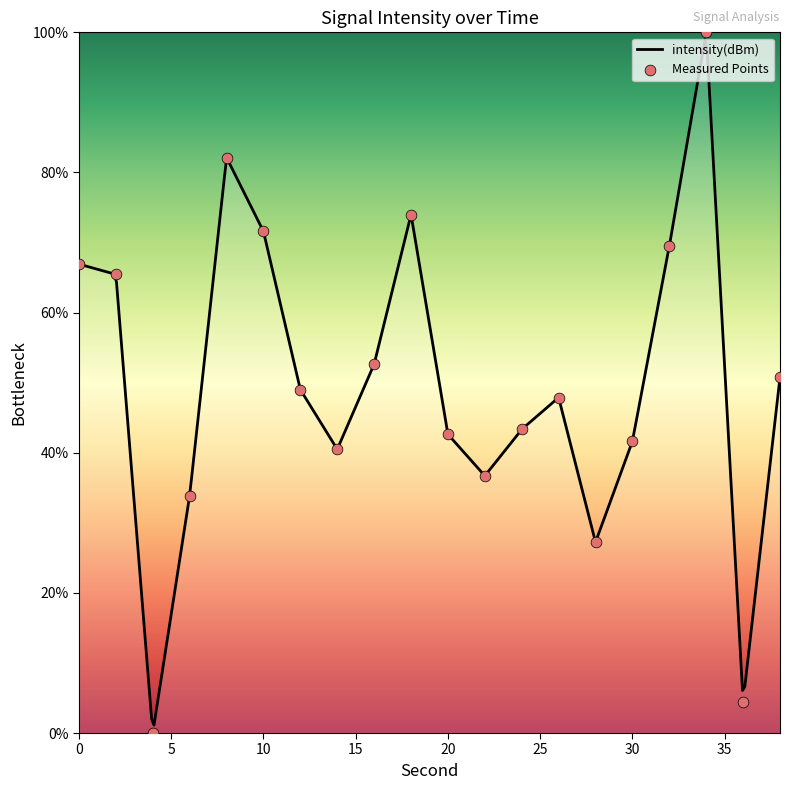

Which has a higher value, 36 or 4?

36